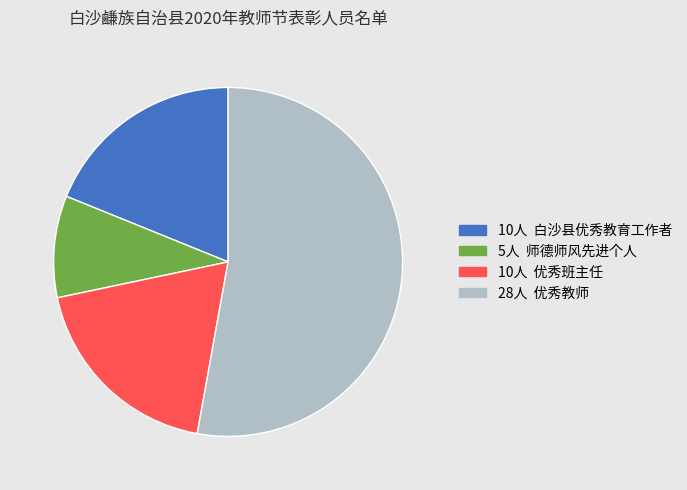

Does any single category account for the majority?

Yes